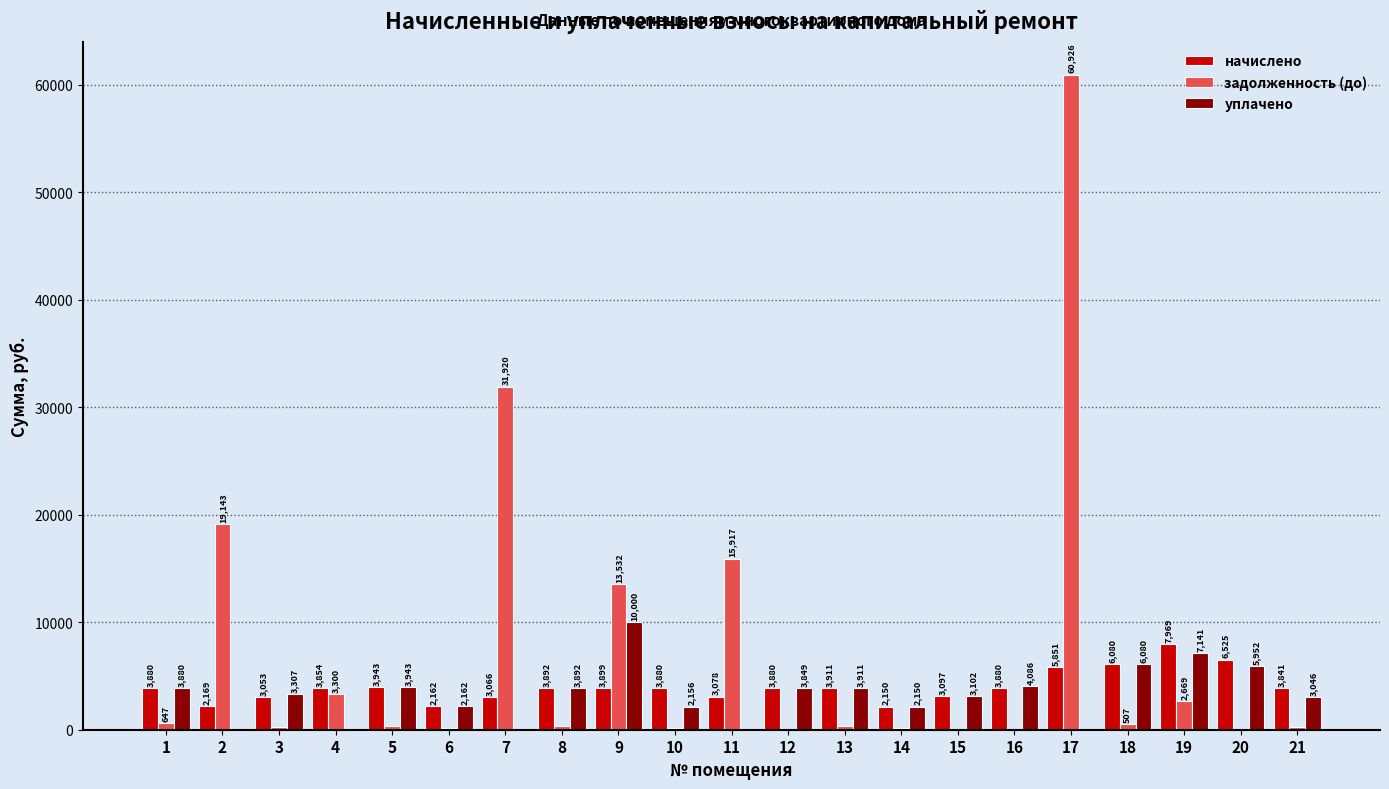

The уплачено series shows 0.0 at 11. True or false?

True